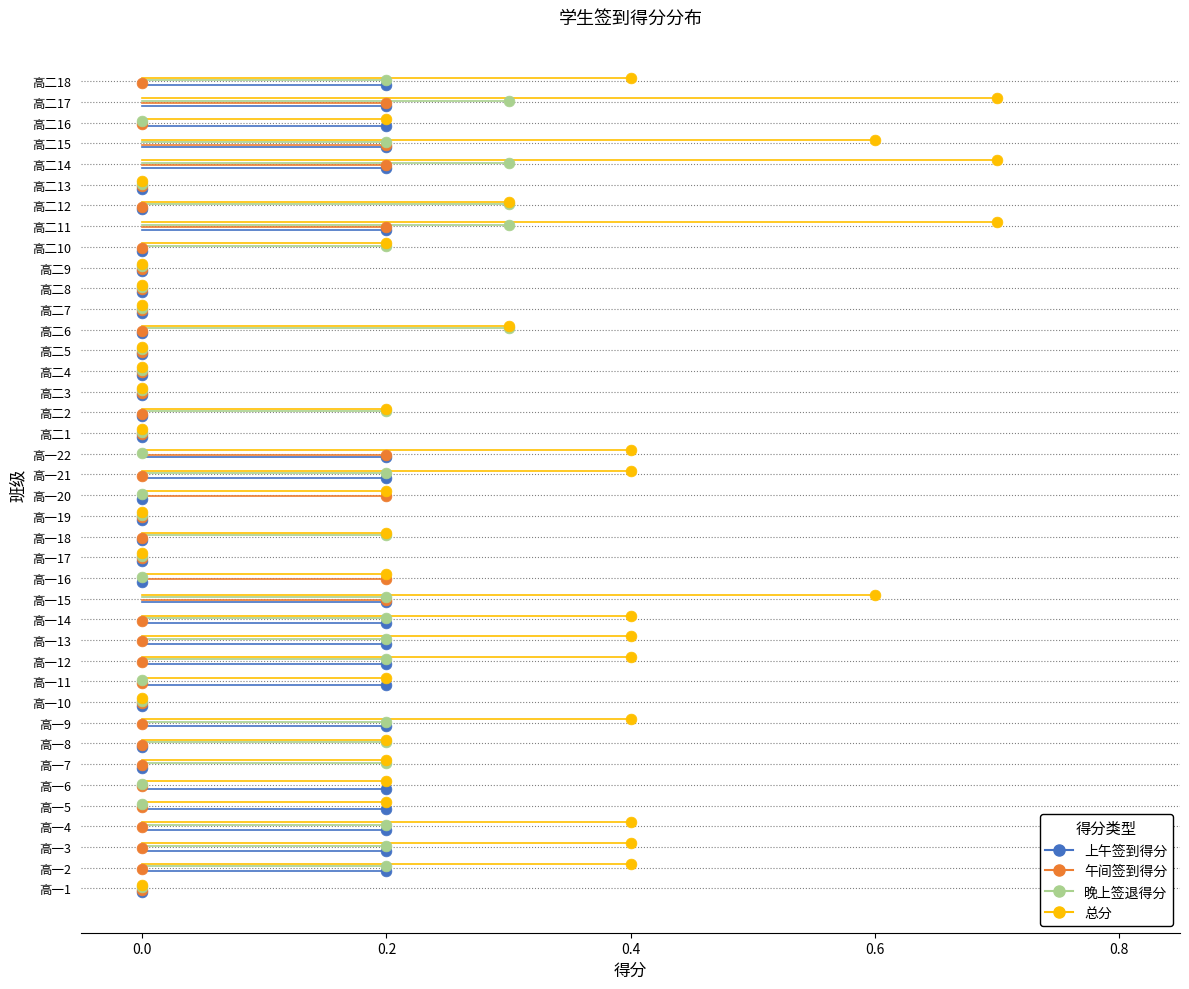

What are all the series names shown in the legend?

上午签到得分, 午间签到得分, 晚上签退得分, 总分